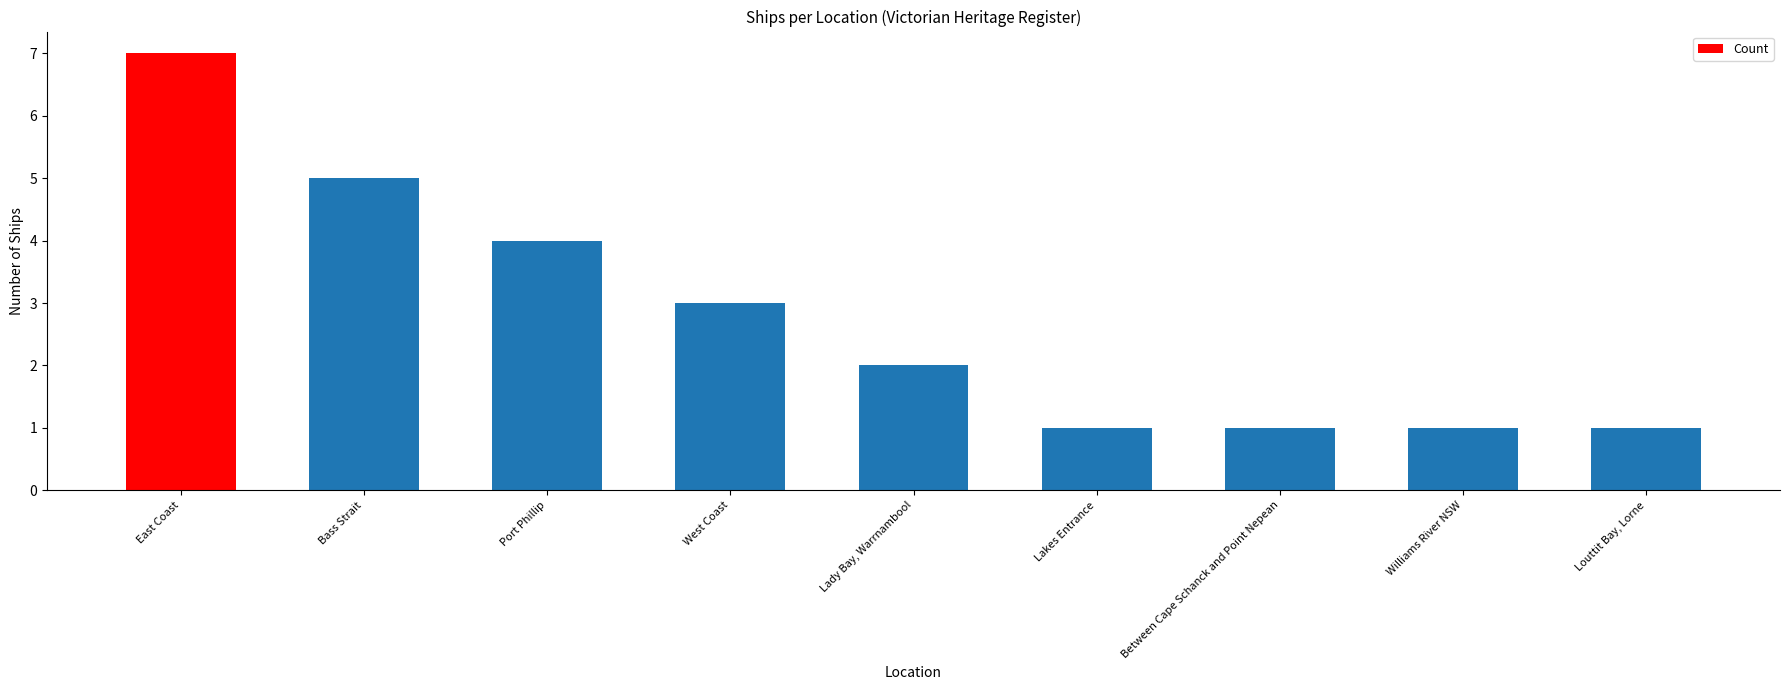

What is the change in value from Bass Strait to Between Cape Schanck and Point Nepean?

-4